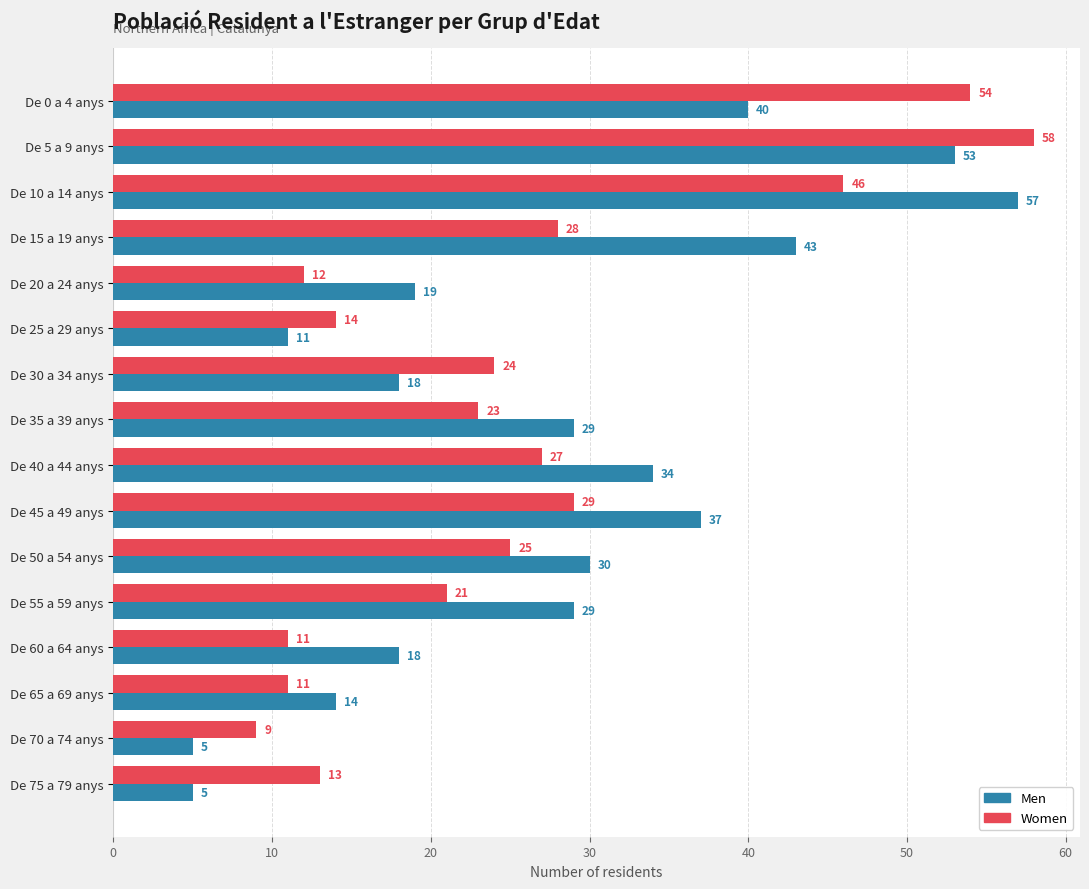

At which label does Women reach its peak?

De 5 a 9 anys